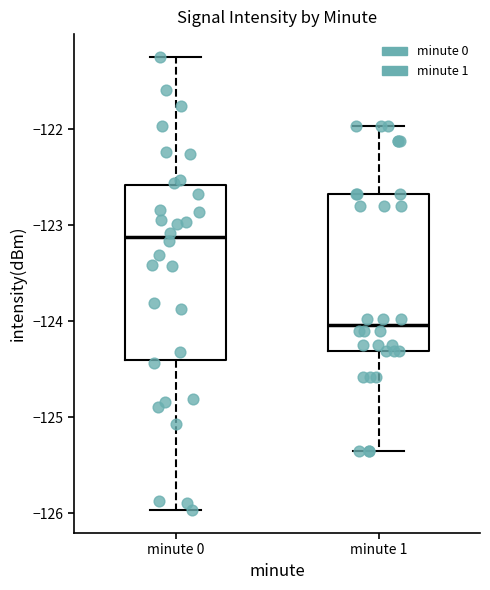

Reading left to right, read every box against the y-axis: the position of its median line, the range the box covers, and the ends of its whiskers. The values are not printed on the chart, so give them approximately, as read against the axis.

minute 0: median -123.1, box -124.4 to -122.6, whiskers -126.0 to -121.2
minute 1: median -124.0, box -124.3 to -122.7, whiskers -125.4 to -122.0